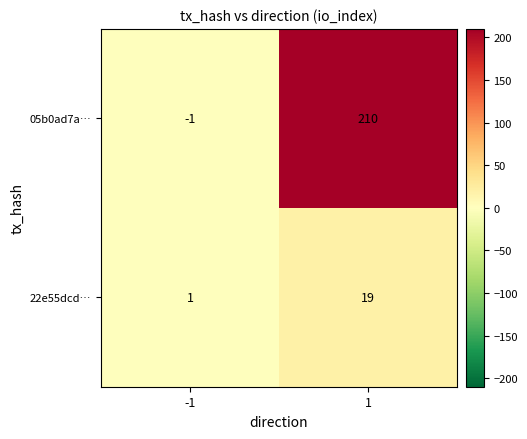

Which series has the widest spread of values?

05b0ad7a…